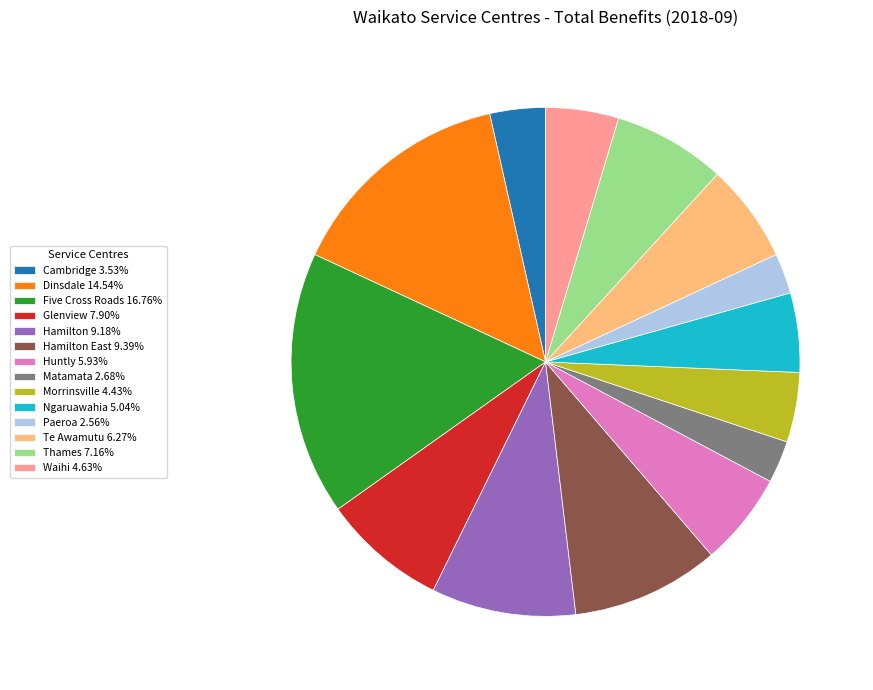

Approximately how many times larger is the value at Five Cross Roads 16.76% compared to Te Awamutu 6.27%?

2.7